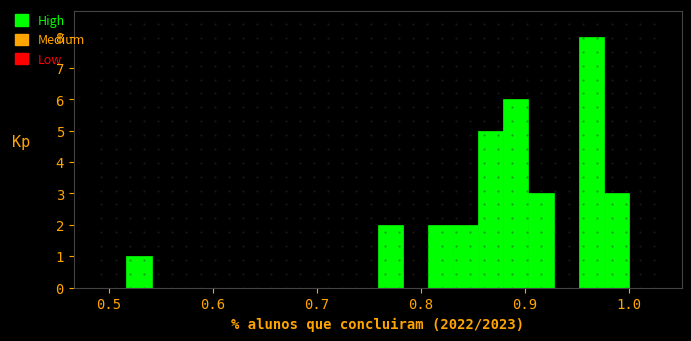

Read against the x-axis, roughly where is the centre of the tallest bar?

0.96